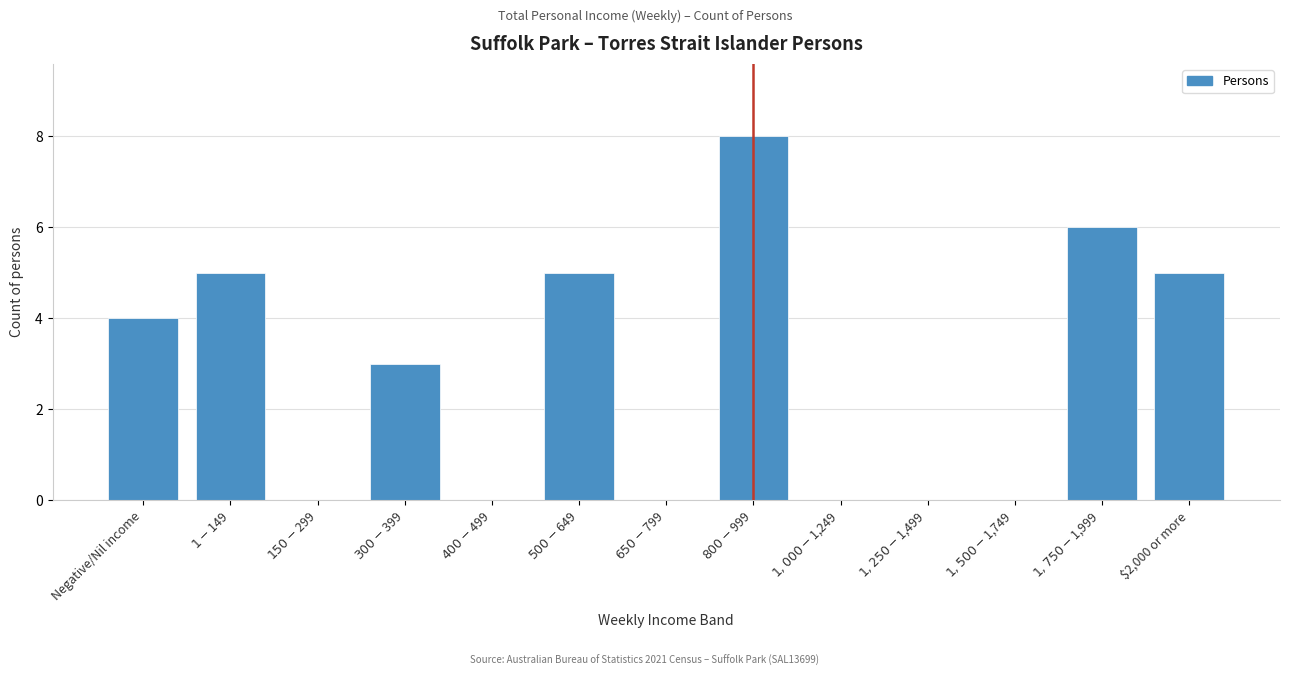

What is the maximum value shown in the chart?

8